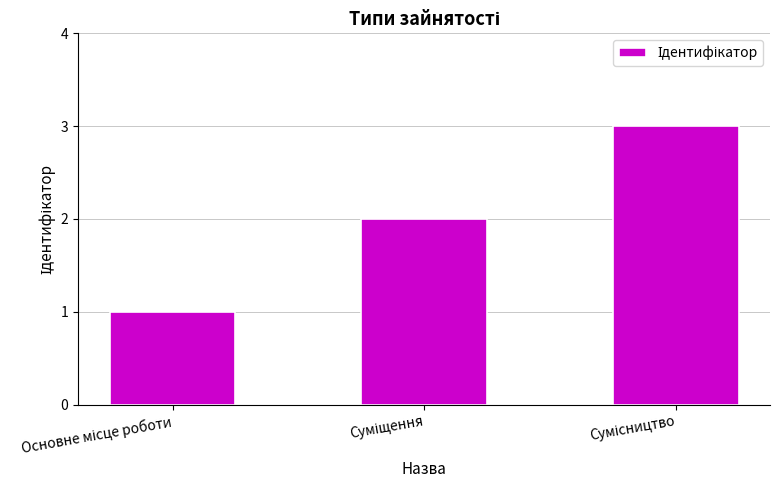

How many distinct data groups are displayed?

1